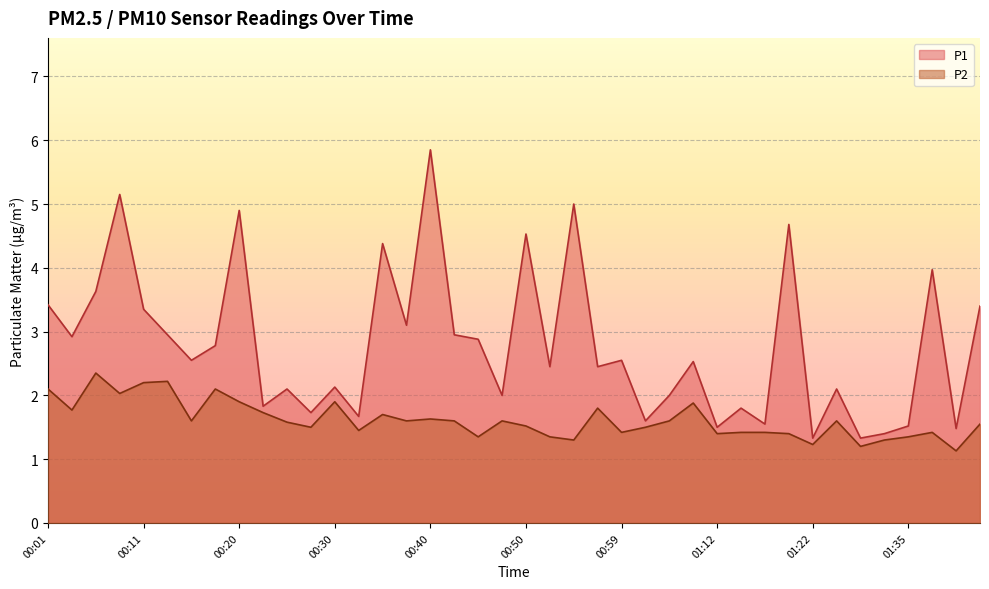

What is the label of the 37th point from the right?

00:08